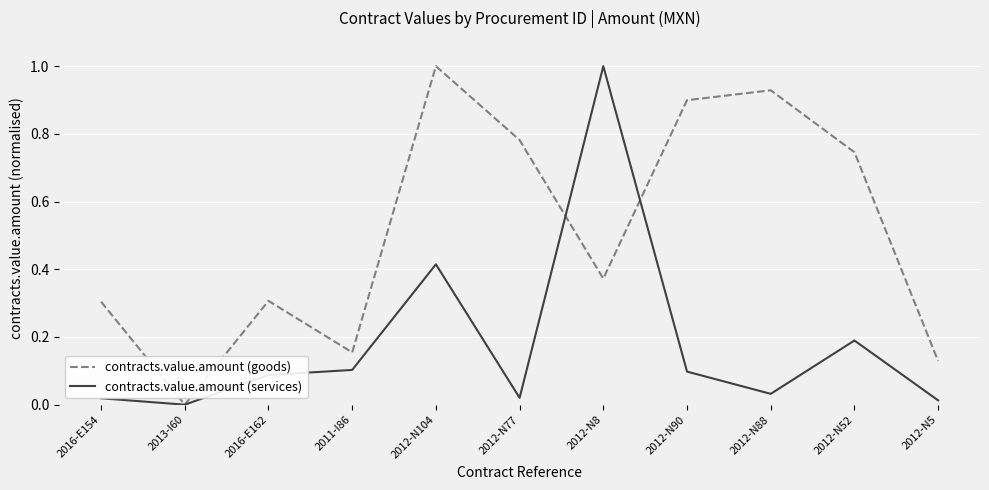

At which category is the sum across all series the highest?

2012-N104